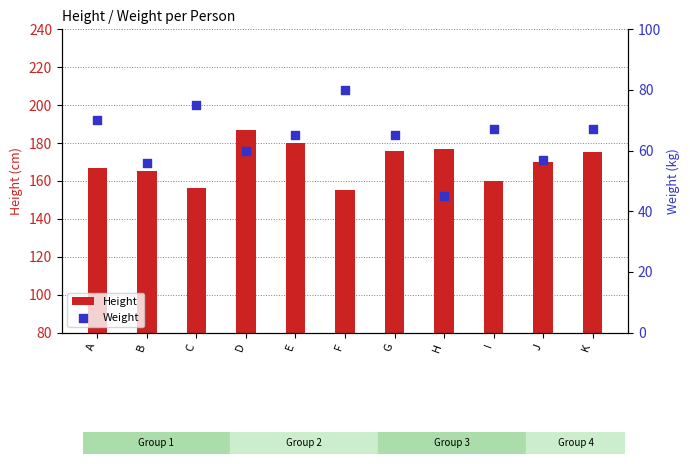

At which category is the sum across all series the highest?

D